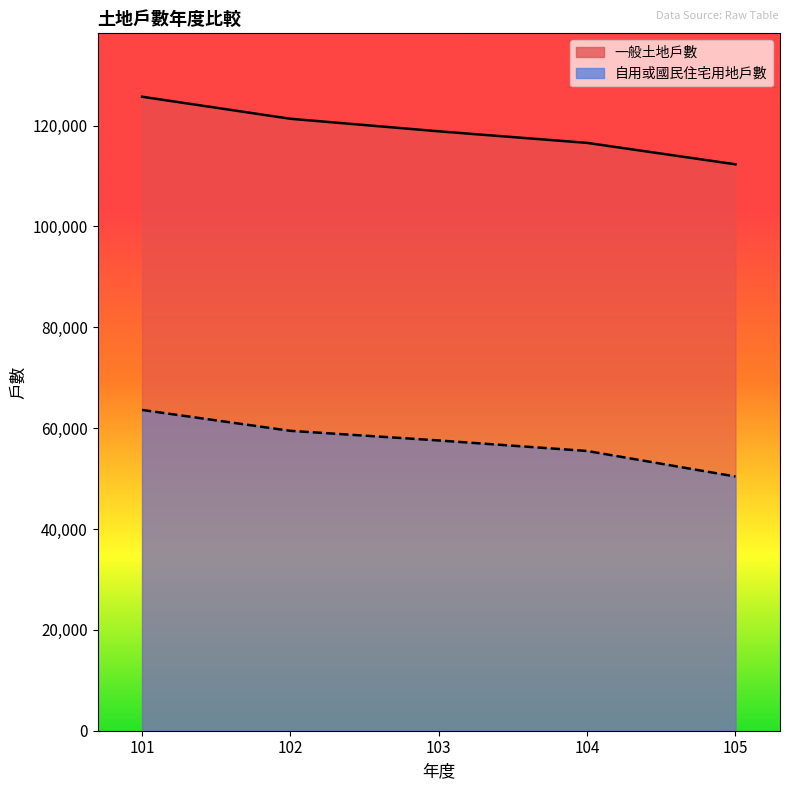

What is the spread (max minus min) of values at 102?

61882